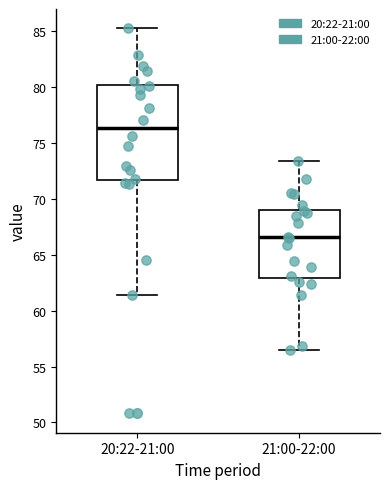

Where does the median line of the box for 21:00-22:00 sit on the y-axis? The values are not printed on the chart, so give them approximately, as read against the axis.

66.5